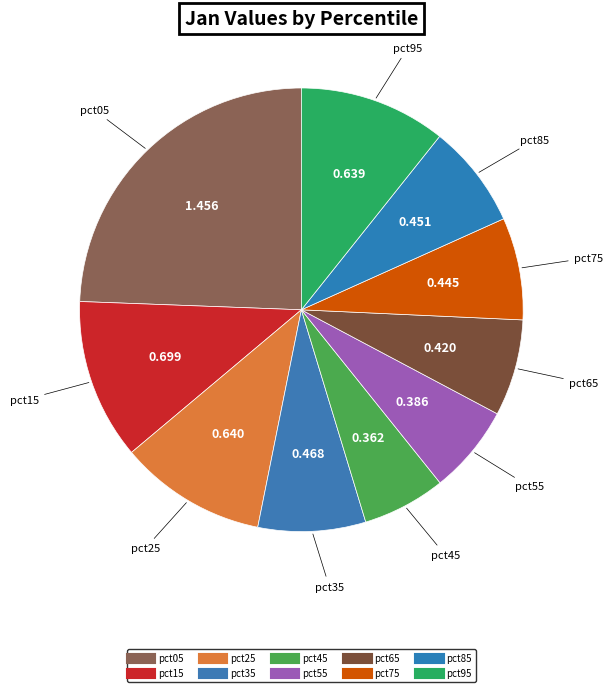

The pct25 slice represents 25% of the pie. True or false?

False